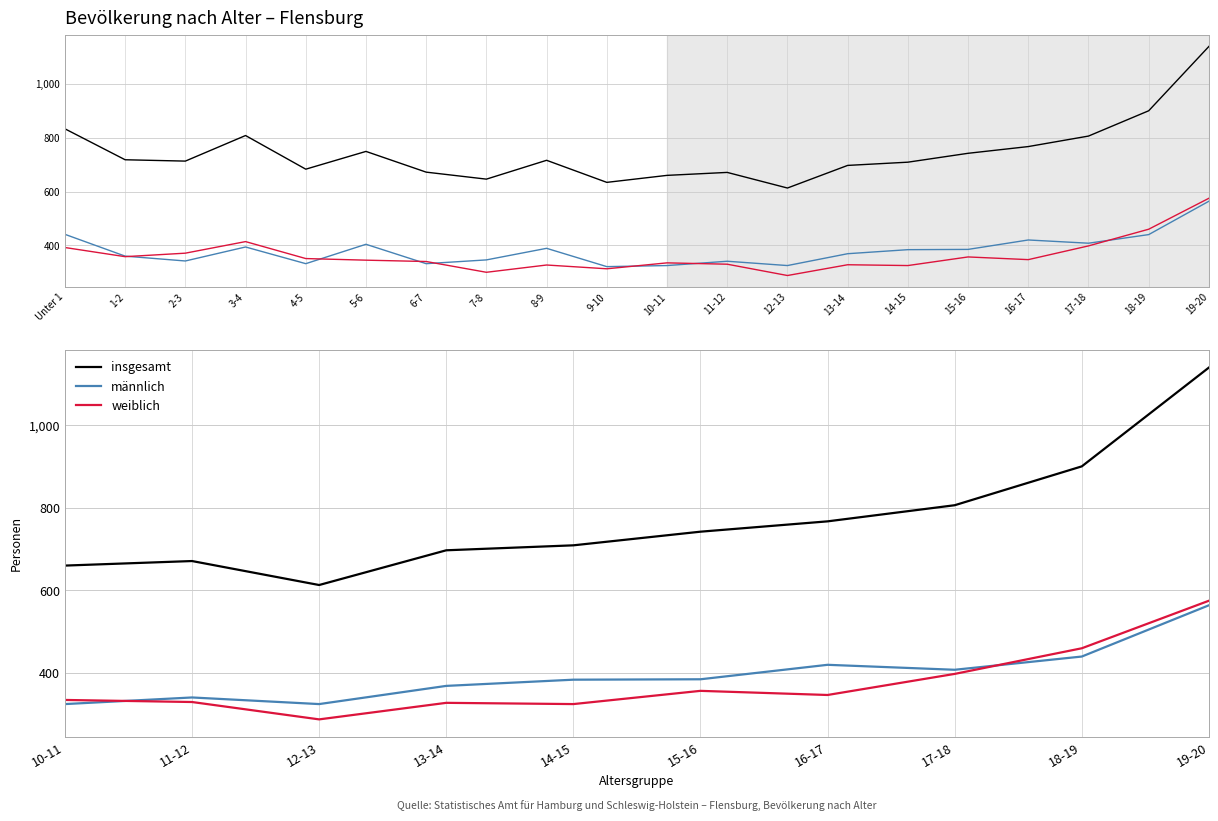

What is the difference between the highest and lowest values at 13-14?

369